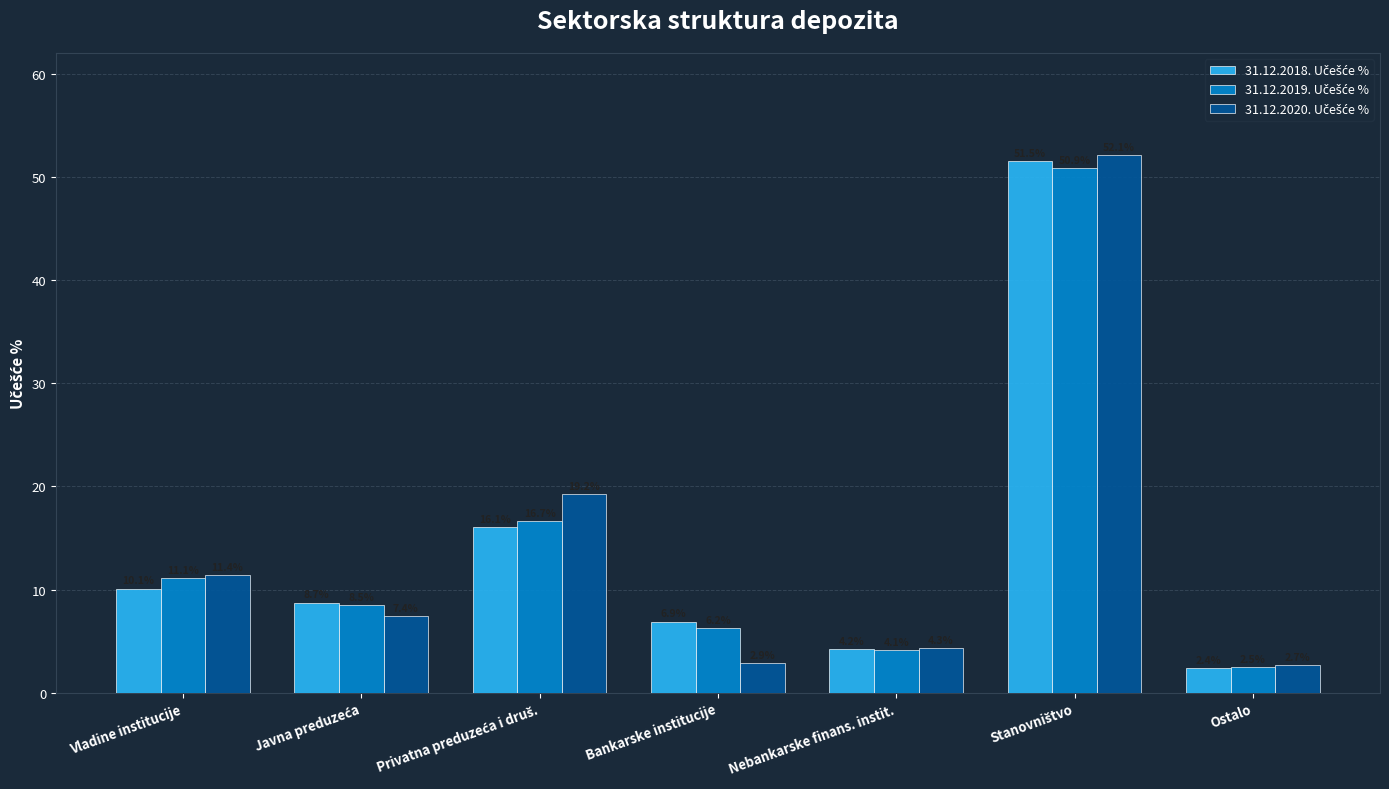

What is the total value across all series at Bankarske institucije?

16.0